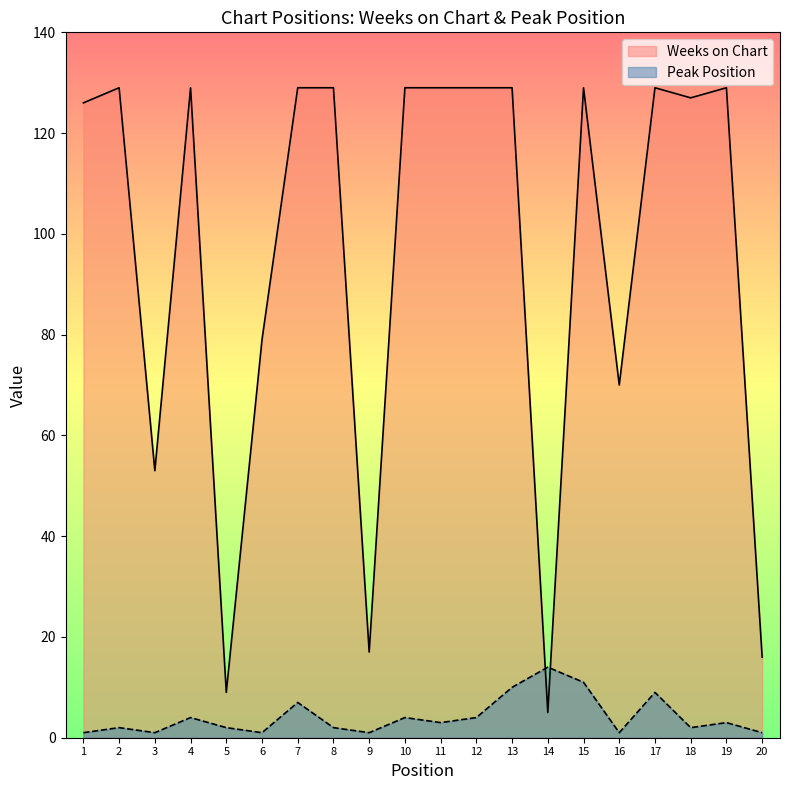

Where is the first local maximum for Weeks on Chart?

2